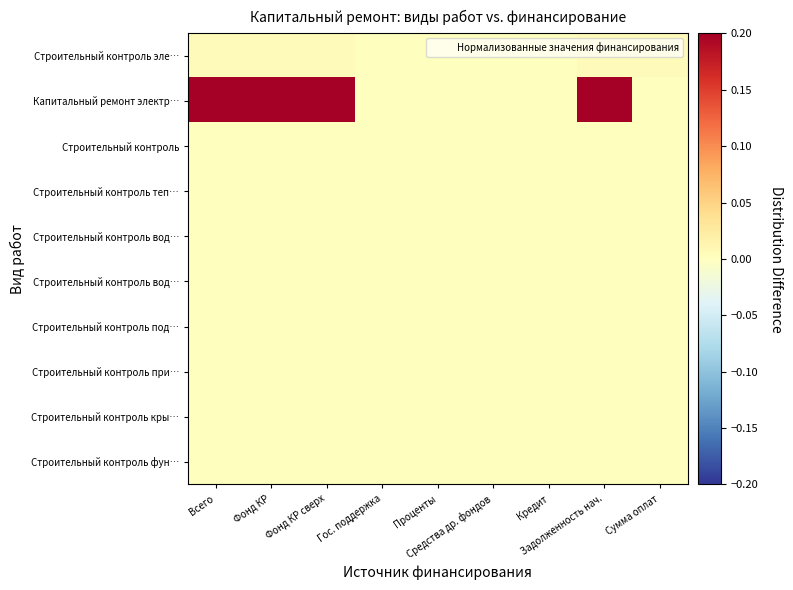

At which category is the sum across all series the highest?

Всего